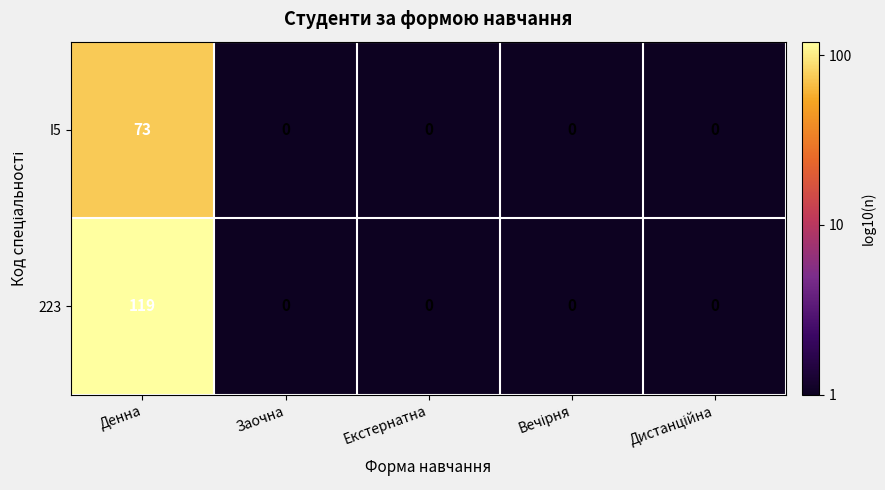

At which category is the sum across all series the highest?

Денна